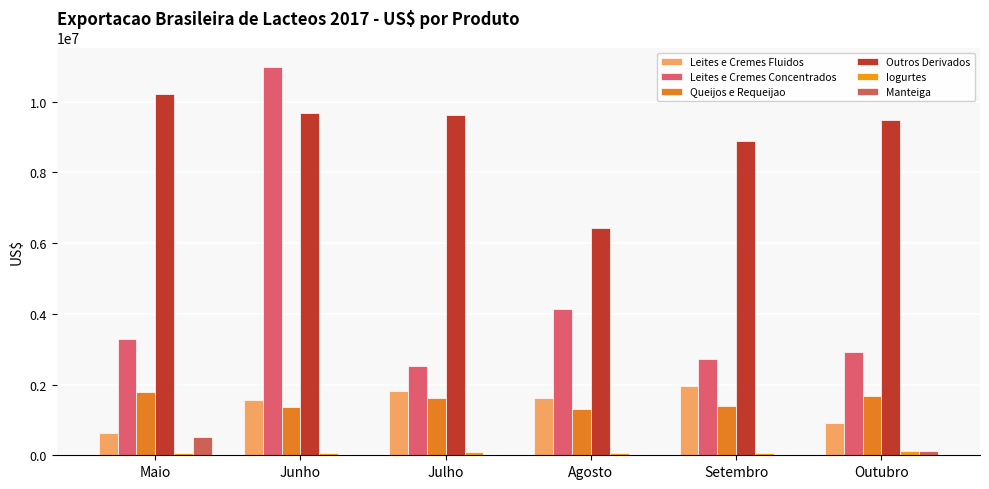

What is the difference between the highest and lowest values at Maio?

10144744